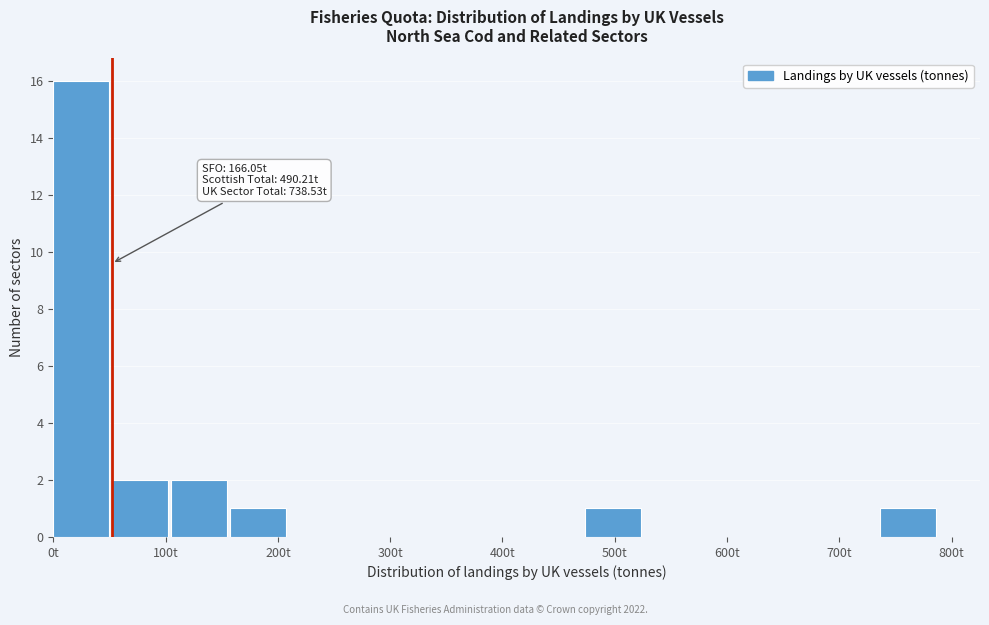

Which range on the x-axis has the tallest bar?

0 to 50